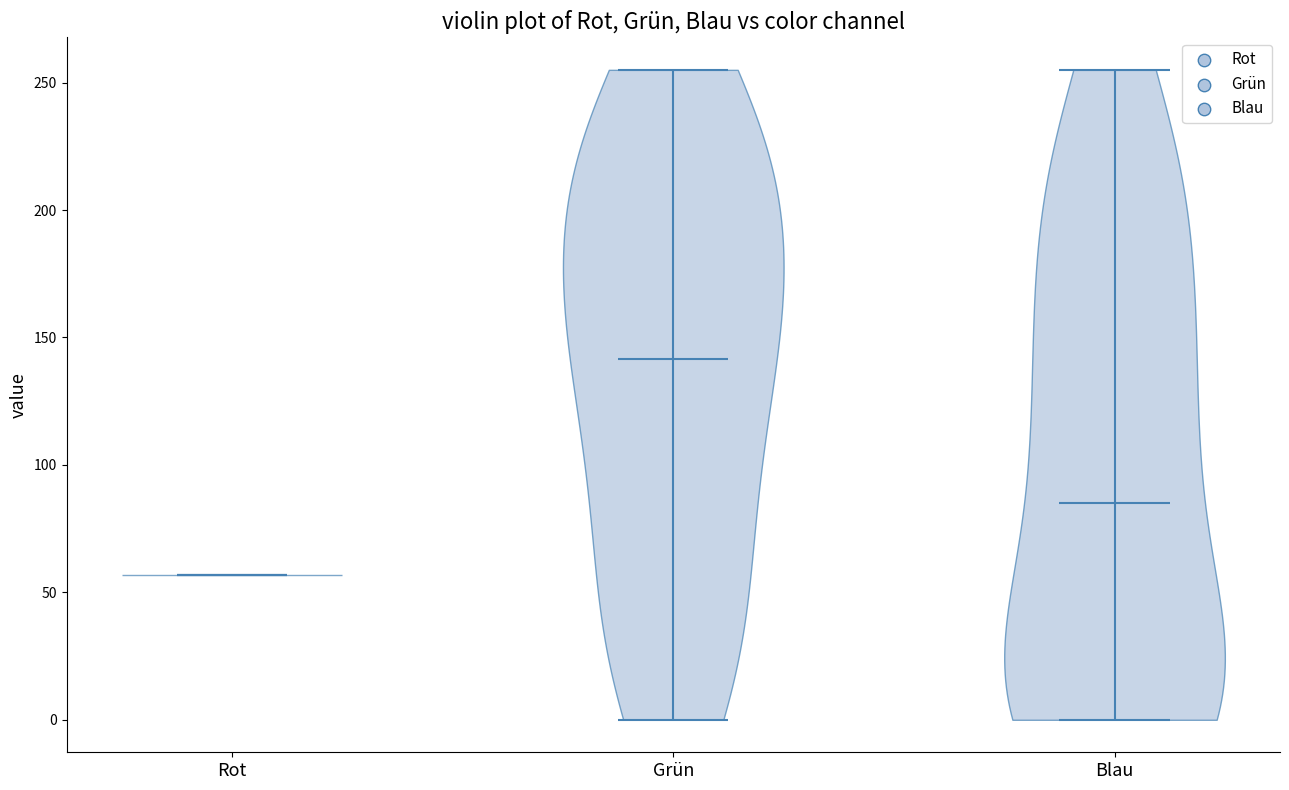

Reading left to right, read every violin against the y-axis: where its median line is, and the lowest and highest points it reaches. The values are not printed on the chart, so give them approximately, as read against the axis.

Rot: median line 55, lowest point 55, highest point 55
Grün: median line 140, lowest point 0, highest point 255
Blau: median line 85, lowest point 0, highest point 255